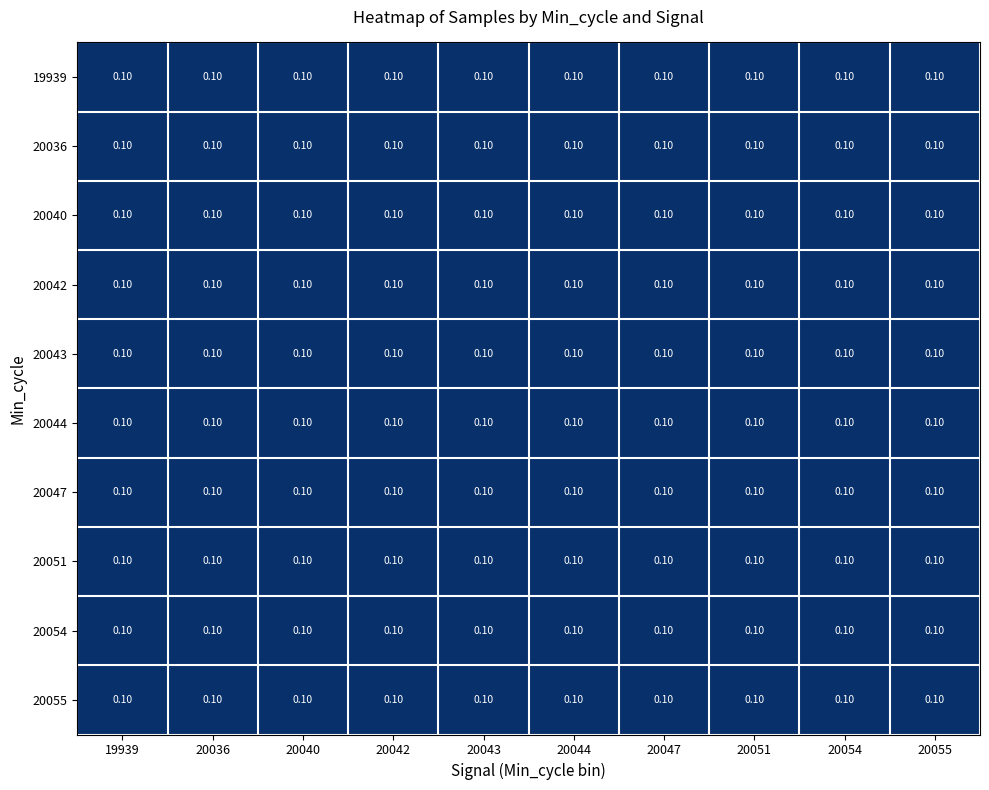

Rank the series at 20055 from highest to lowest value.

20047, 19939, 20055, 20042, 20054, 20040, 20051, 20036, 20044, 20043